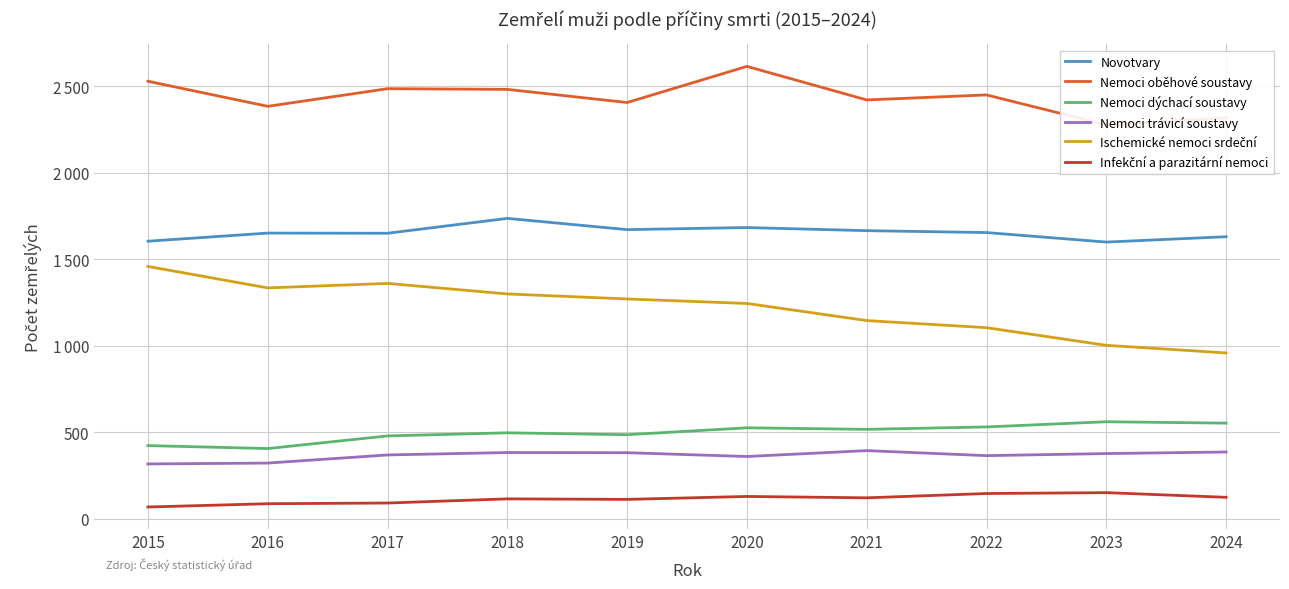

Count the number of categories in the chart.

10